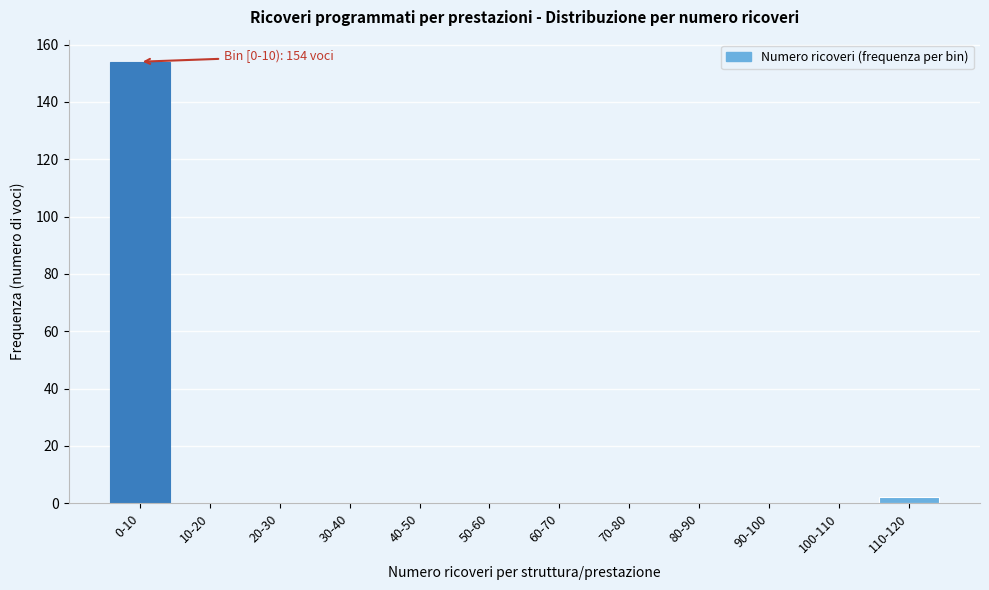

Reading right to left, list all the values displayed in this chart.

110-120=2	100-110=0	90-100=0	80-90=0	70-80=0	60-70=0	50-60=0	40-50=0	30-40=0	20-30=0	10-20=0	0-10=154